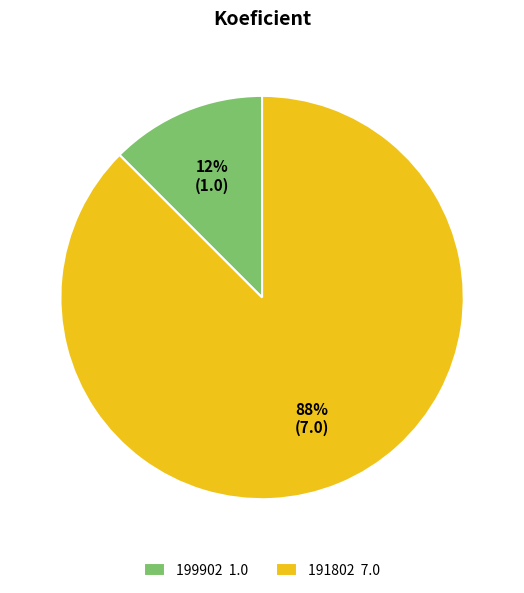

Count the number of slices in the pie.

2